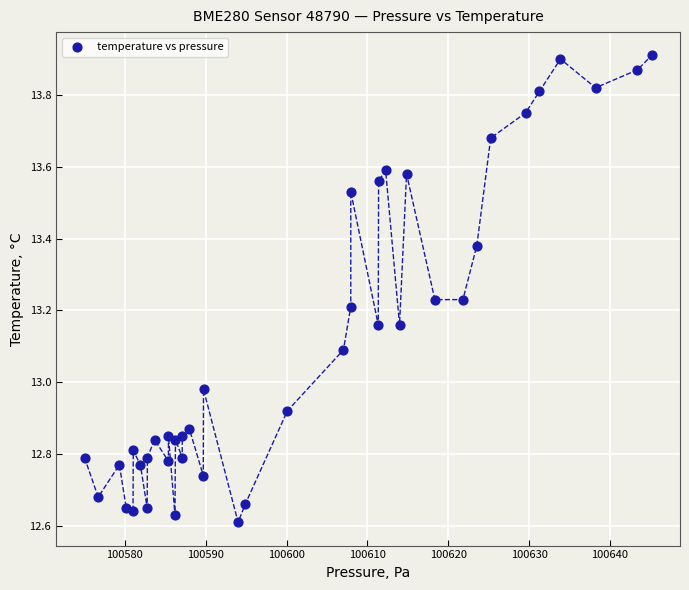

What is the range of Y values (max minus min)?

1.3